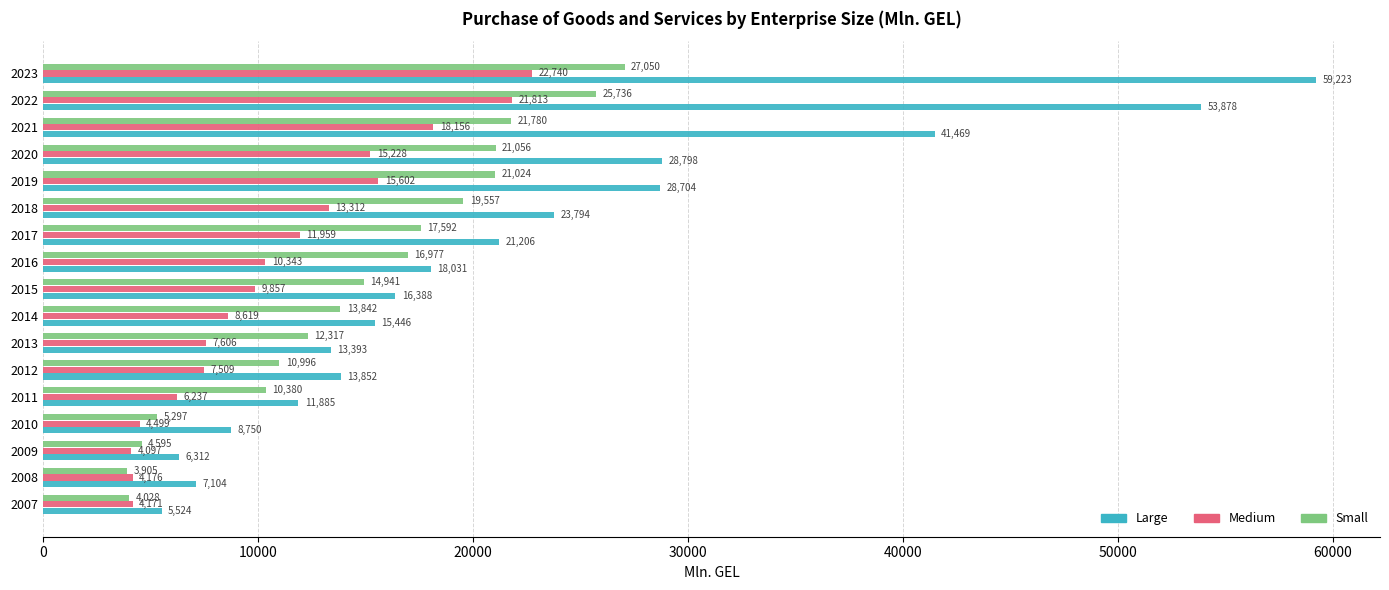

How many data points does each series have?

17